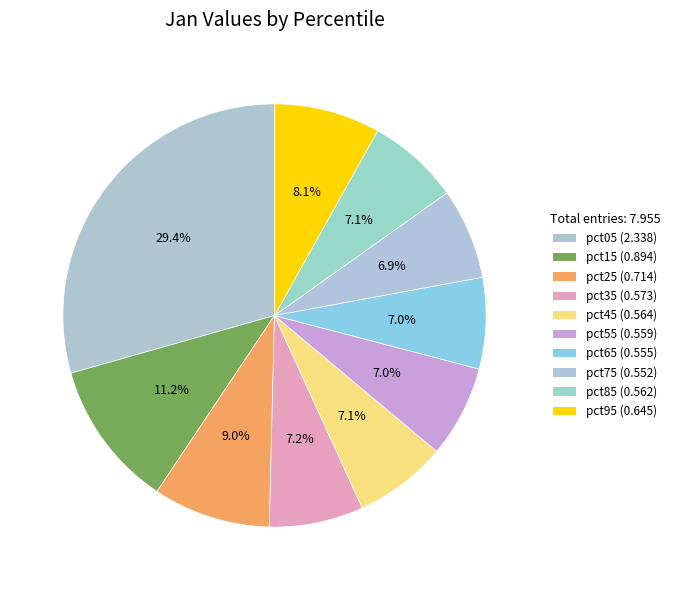

To the nearest percent, what is the combined percentage of pct45 and pct55?

14%